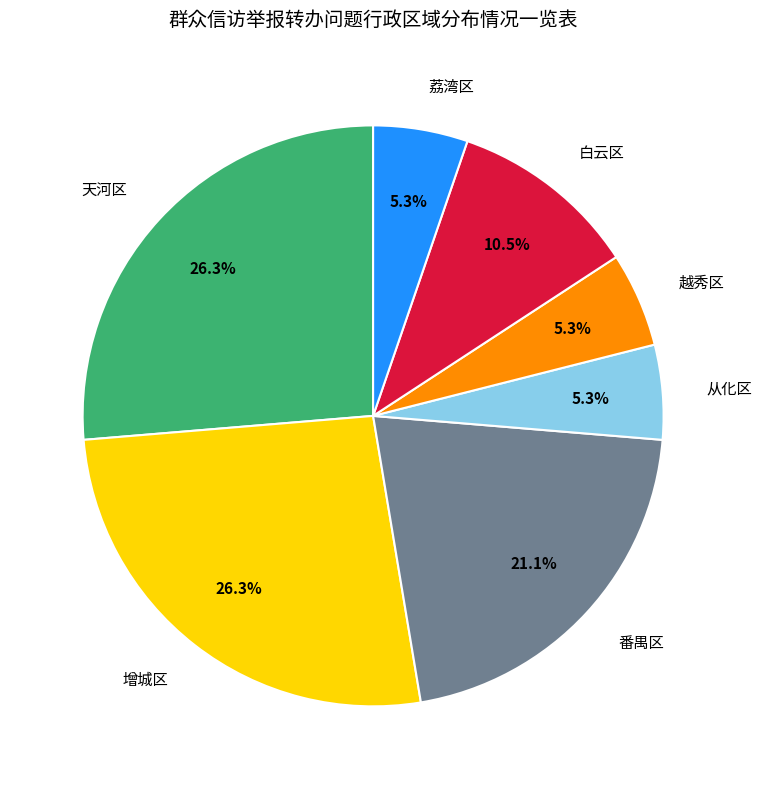

Is it true that 荔湾区 is 1% of the pie?

False